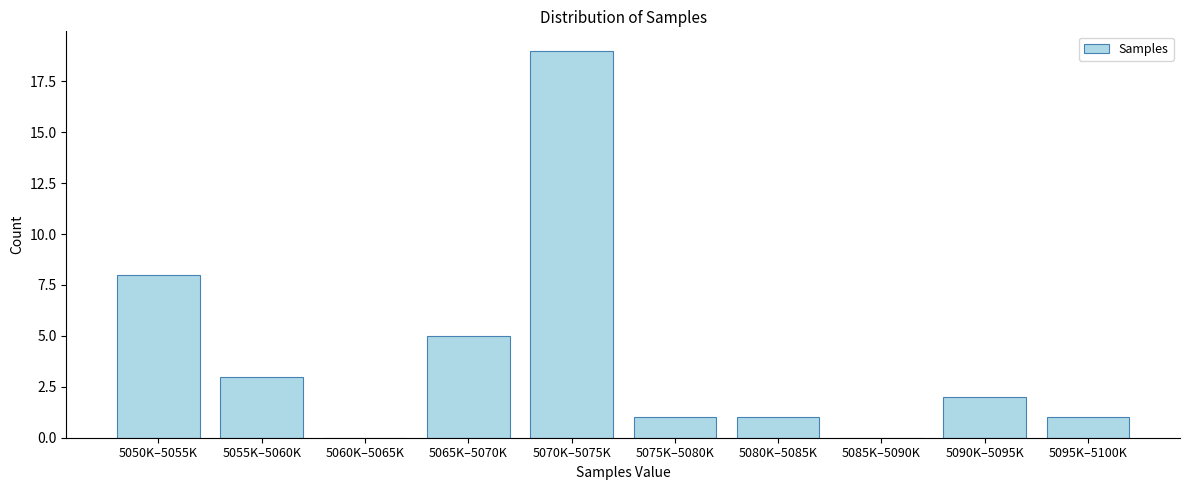

Reading right to left, list all the values displayed in this chart.

5095K–5100K=1	5090K–5095K=2	5085K–5090K=0	5080K–5085K=1	5075K–5080K=1	5070K–5075K=19	5065K–5070K=5	5060K–5065K=0	5055K–5060K=3	5050K–5055K=8